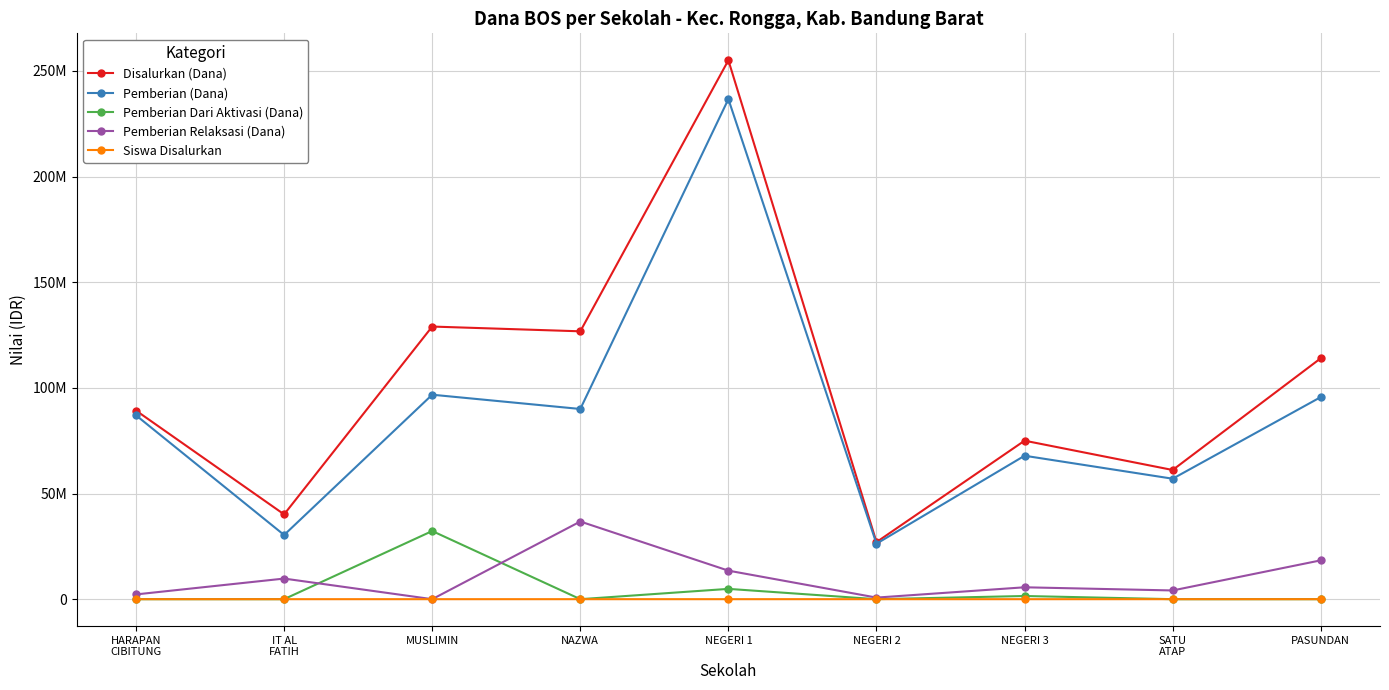

What is the value of the Pemberian Relaksasi (Dana) point at the 5th from the left?

13500000